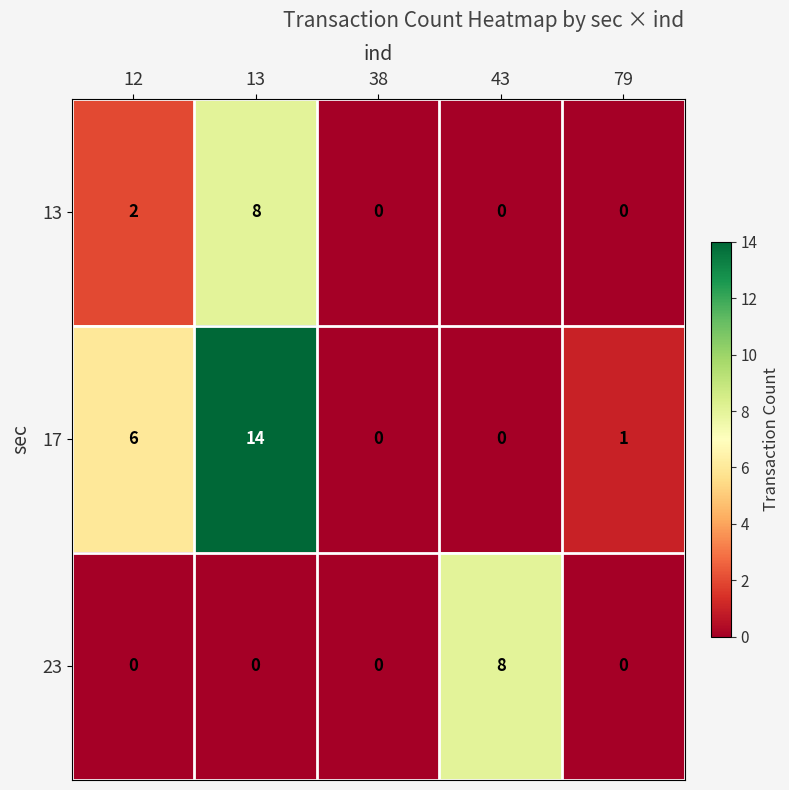

Reading right to left, list all the values displayed in this chart.

13: 0	0	0	8	2
17: 1	0	0	14	6
23: 0	8	0	0	0